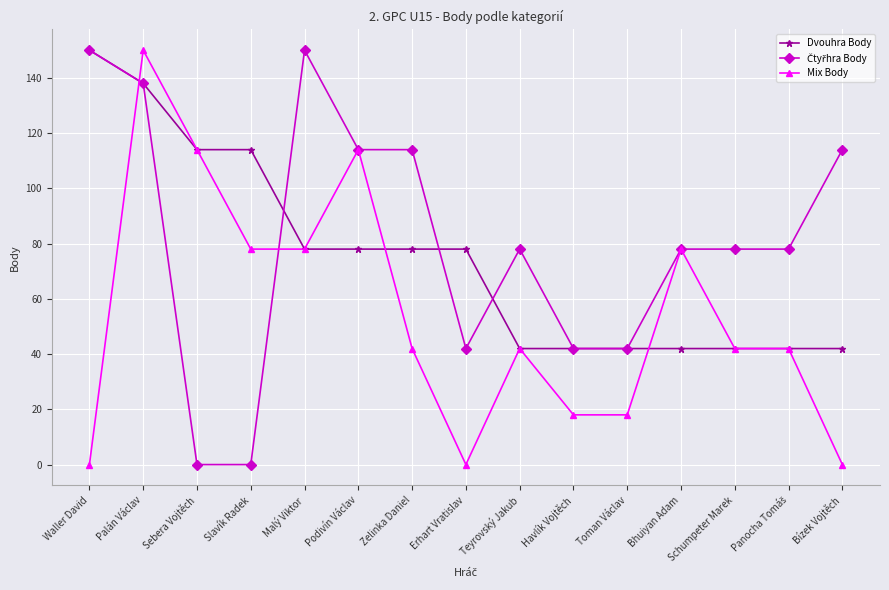

What is the difference between the highest and lowest values at Bhuiyan Adam?

36